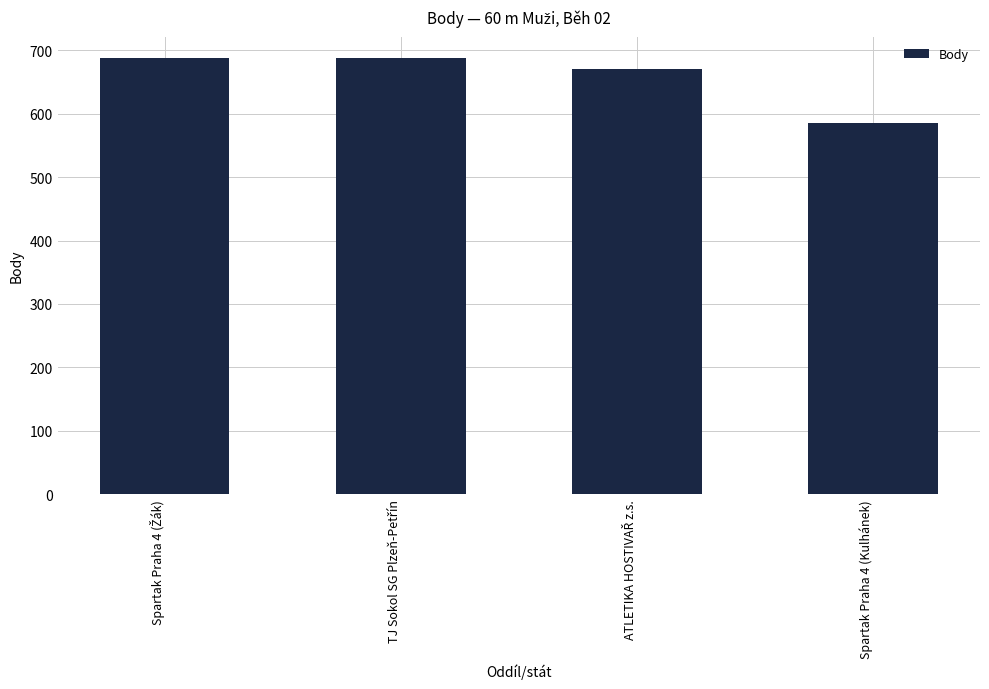

Which category has the lowest value across all series?

Spartak Praha 4 (Kulhánek)